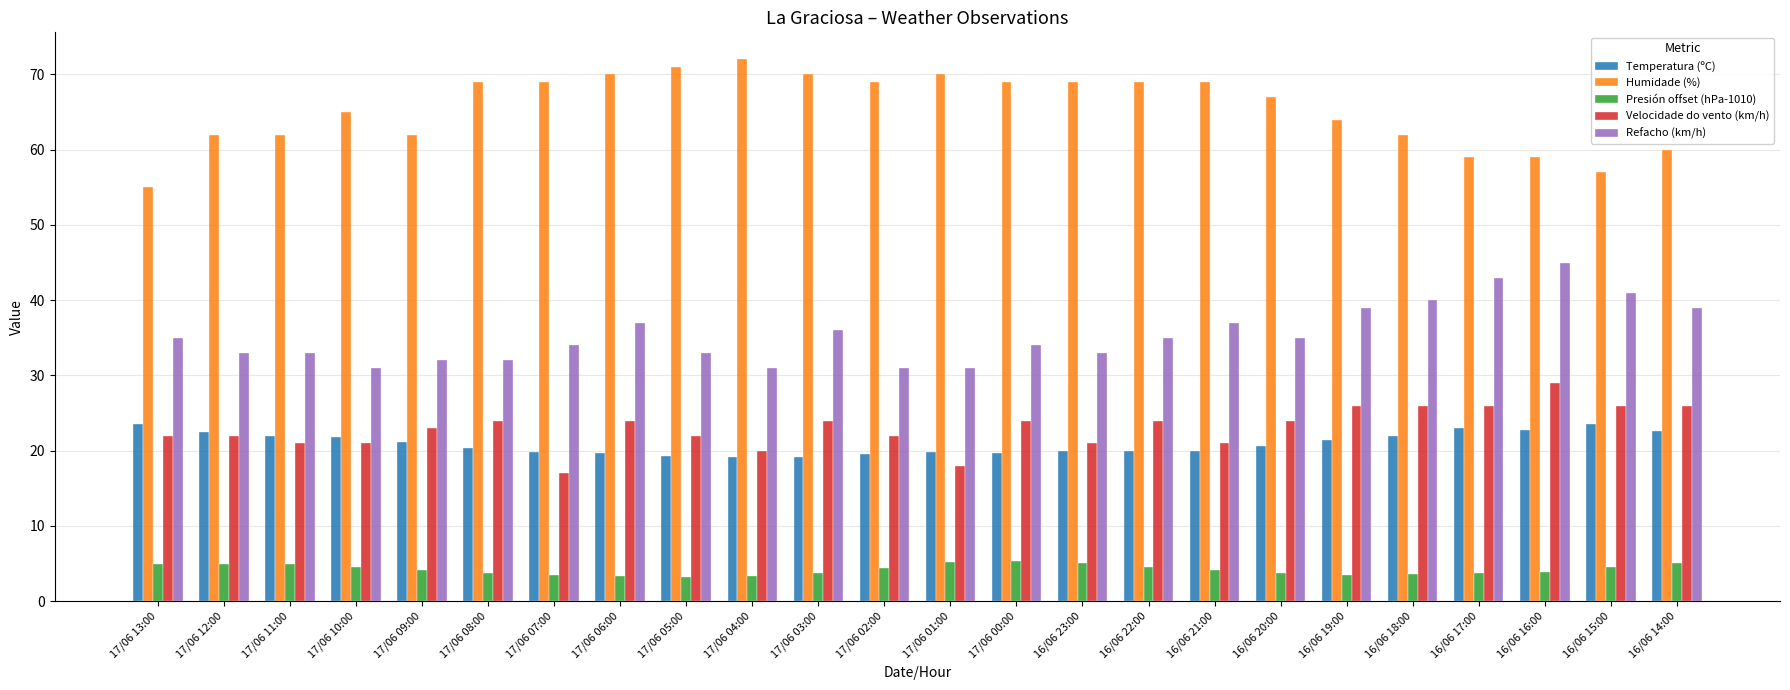

At which label does Velocidade do vento (km/h) reach its peak?

16/06 16:00